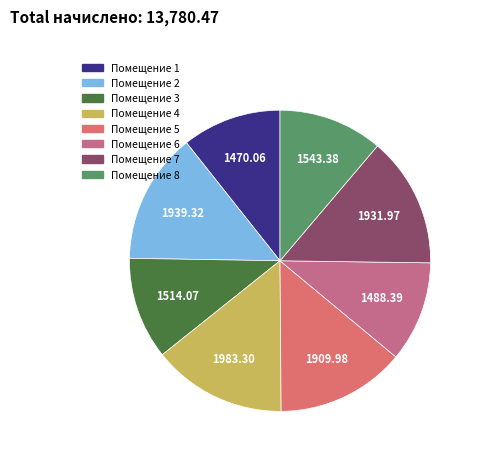

What is the largest slice in the pie chart?

4